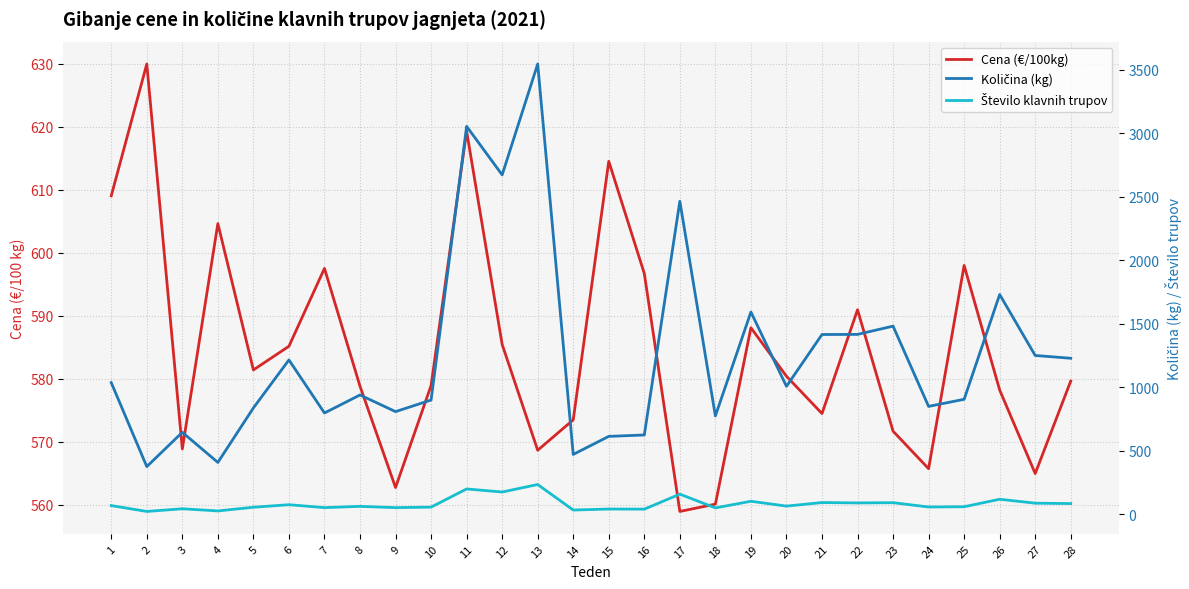

How many data points in Število klavnih trupov are above 65?

13